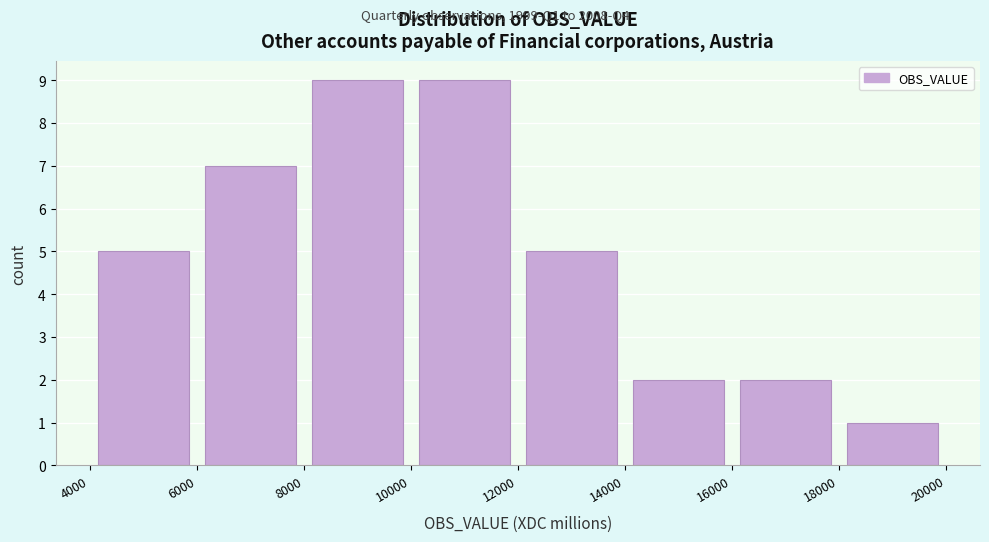

How tall is the bar that spans 8000 to 10000 on the x-axis? The values are not printed on the chart, so give them approximately, as read against the axis.

9